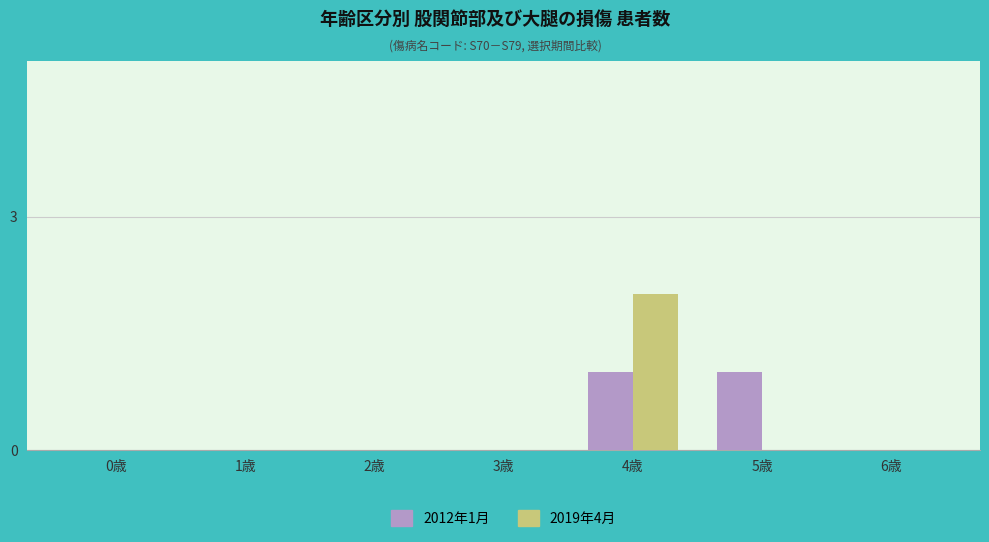

Count the 2012年1月 values in the range 0 to 1.

7